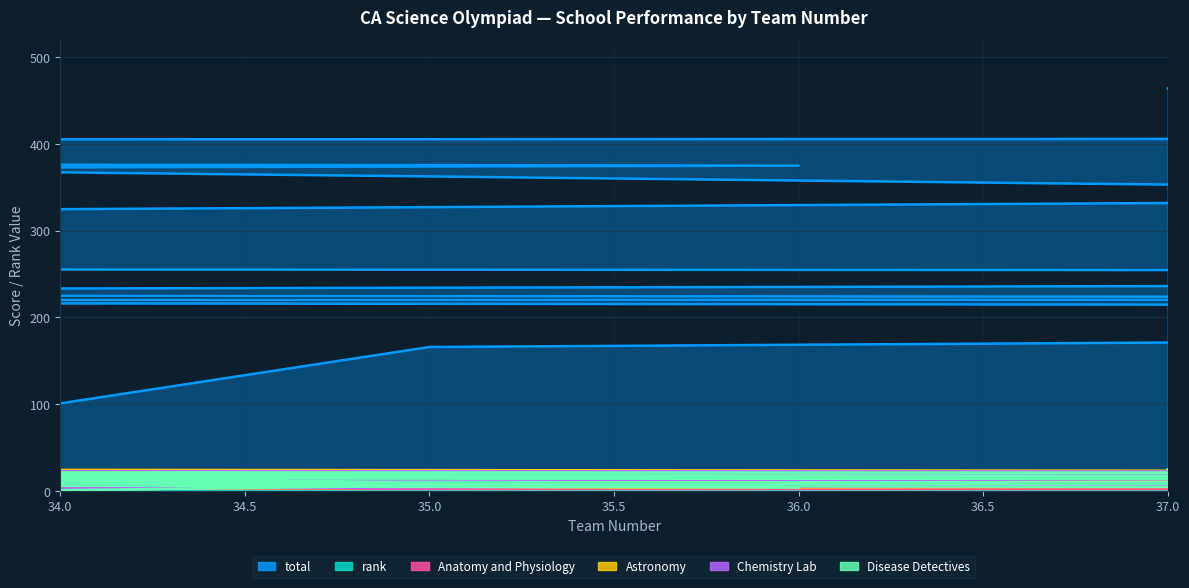

What is the greatest value displayed?

464